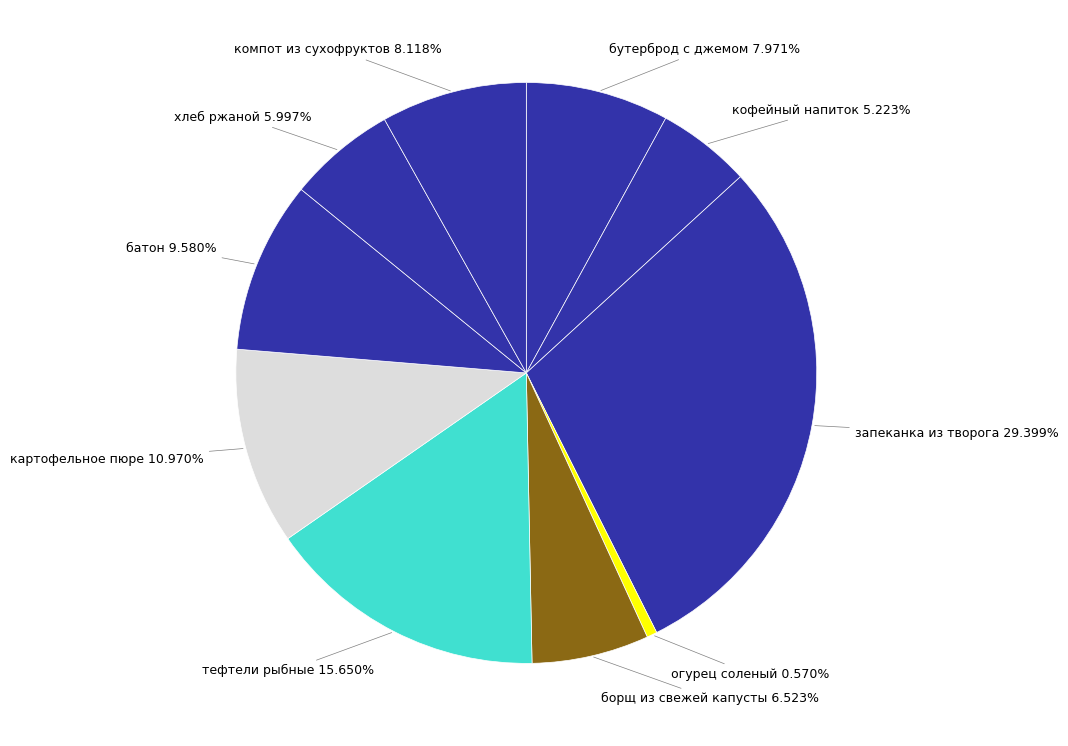

Count the number of slices in the pie.

10